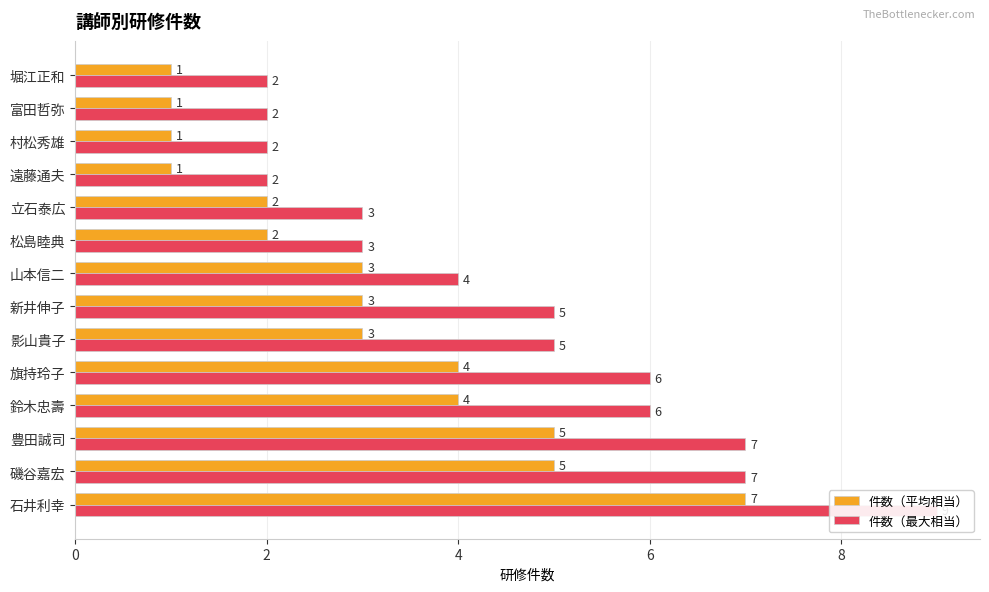

How many categories are shown in the chart?

14